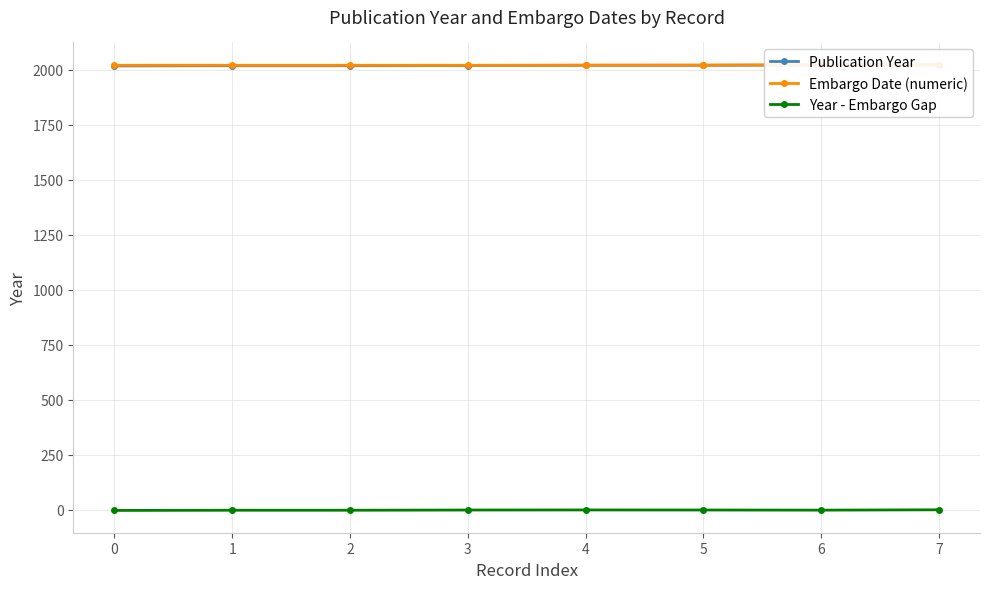

At 7, list the series in order from largest to smallest.

Publication Year, Embargo Date (numeric), Year - Embargo Gap